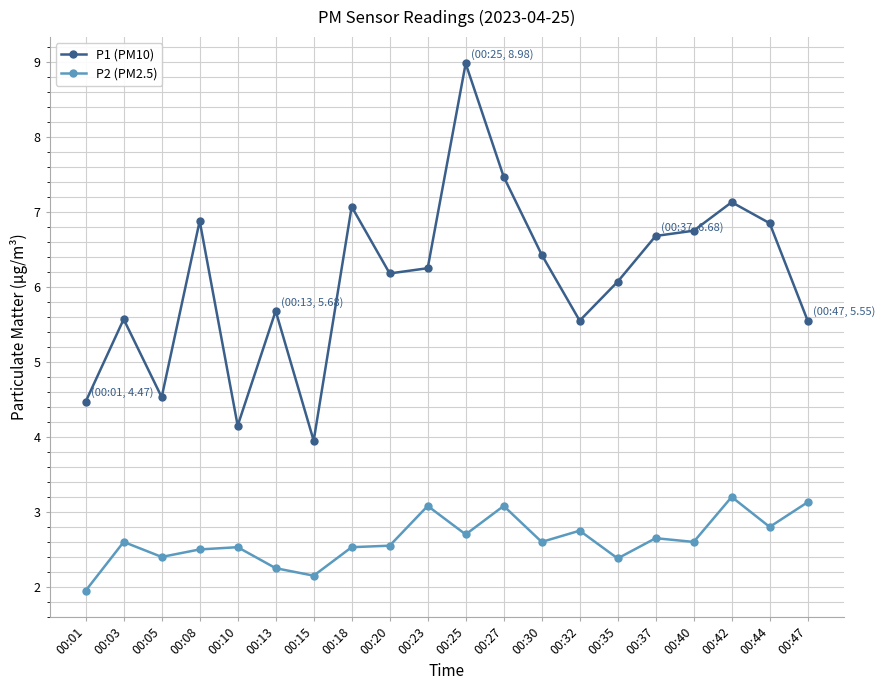

What is the minimum value for P1 (PM10)?

4.0